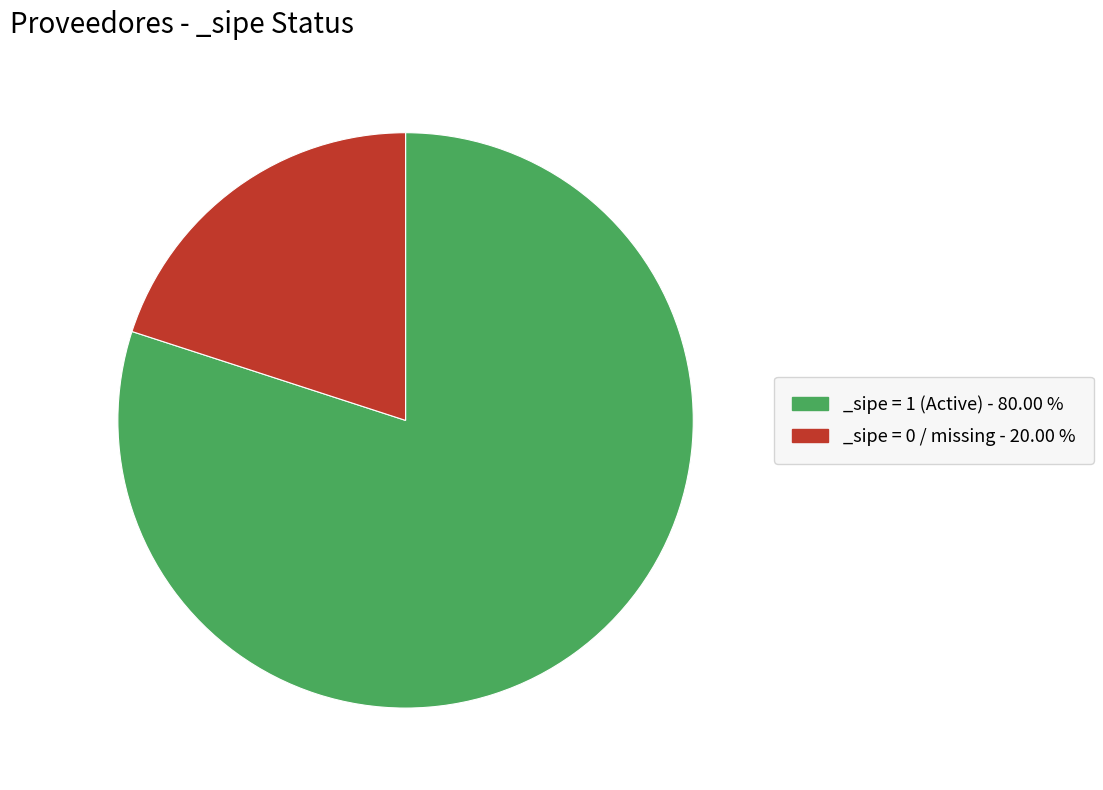

Is there any slice that represents more than half of the pie?

Yes